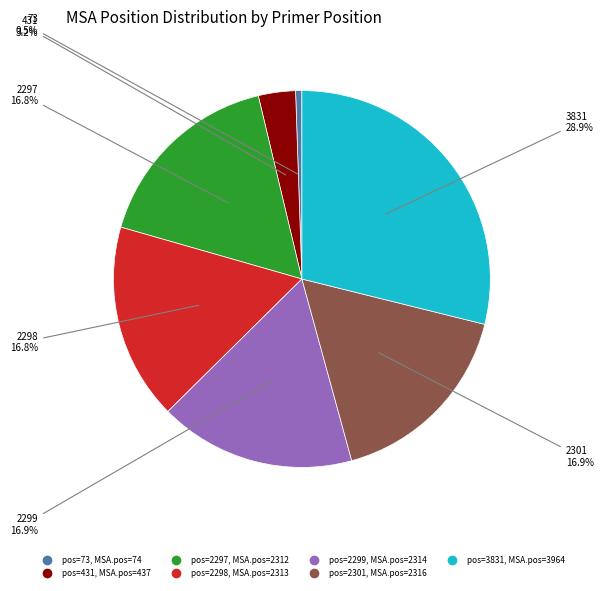

How many segments does this pie chart have?

7